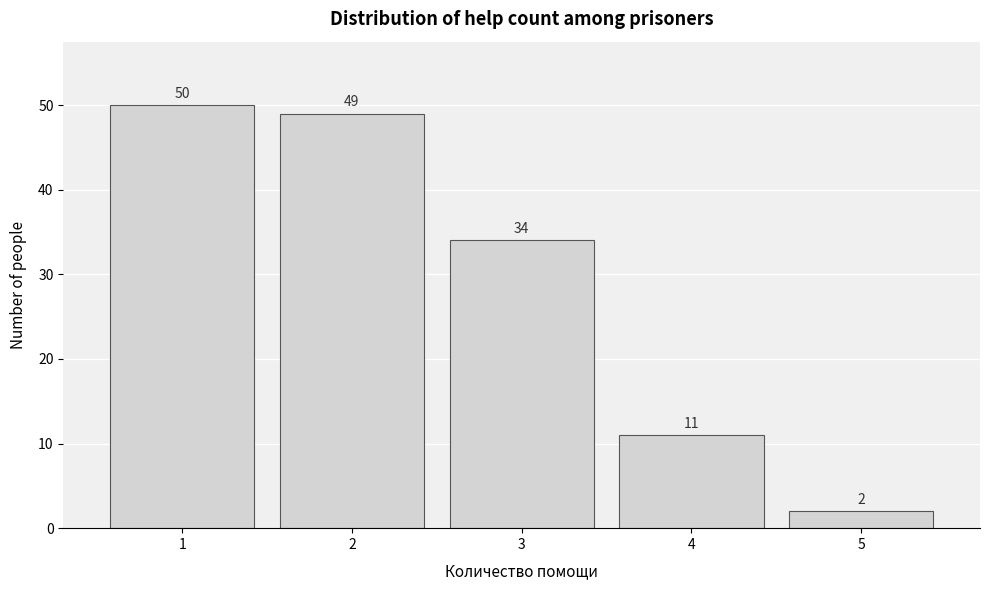

Which range on the x-axis has the tallest bar?

0.5 to 1.5